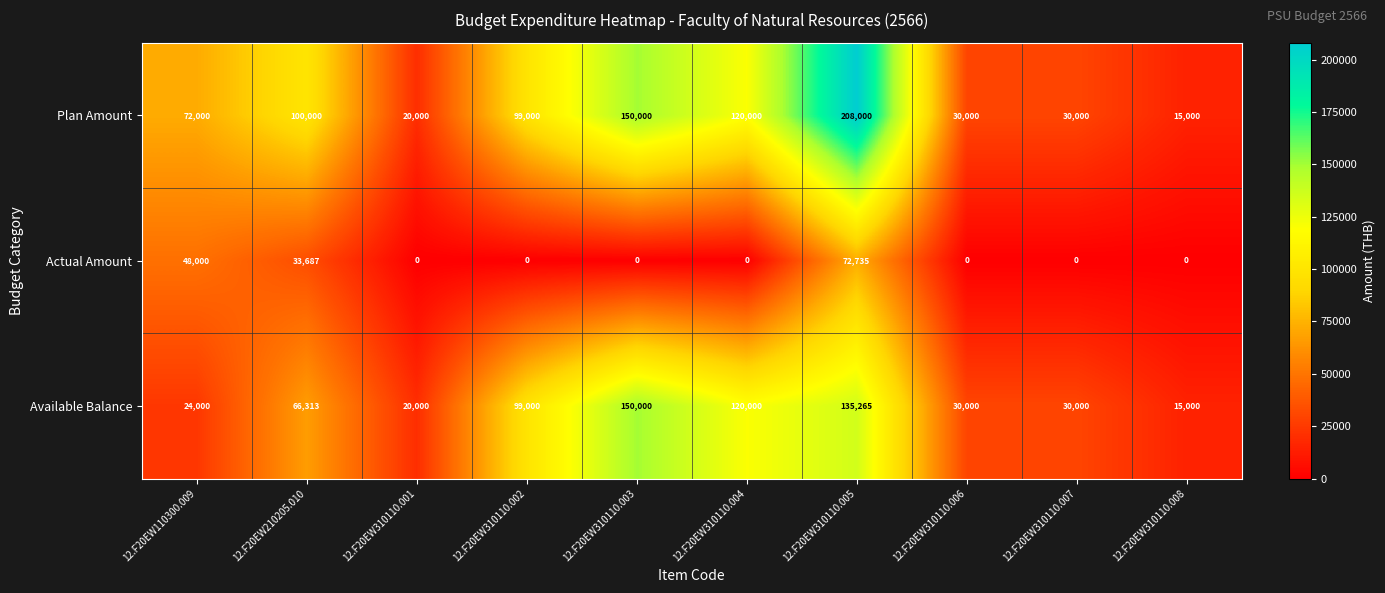

Which series has the widest spread of values?

Plan Amount